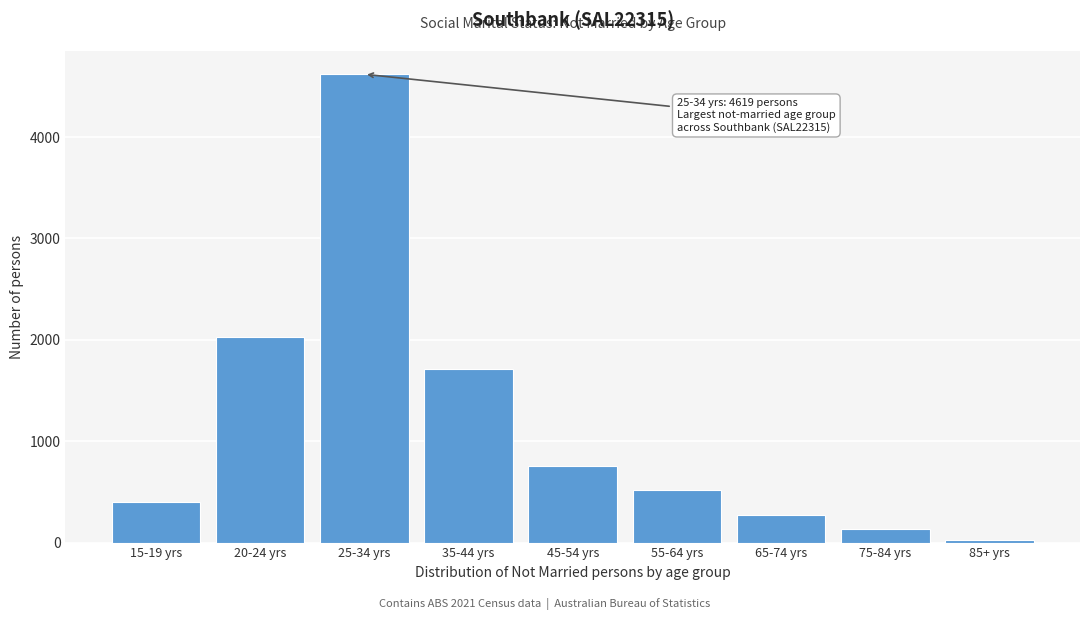

Reading left to right, what are all the values shown in this chart?

399	2025	4619	1710	755	516	274	131	25